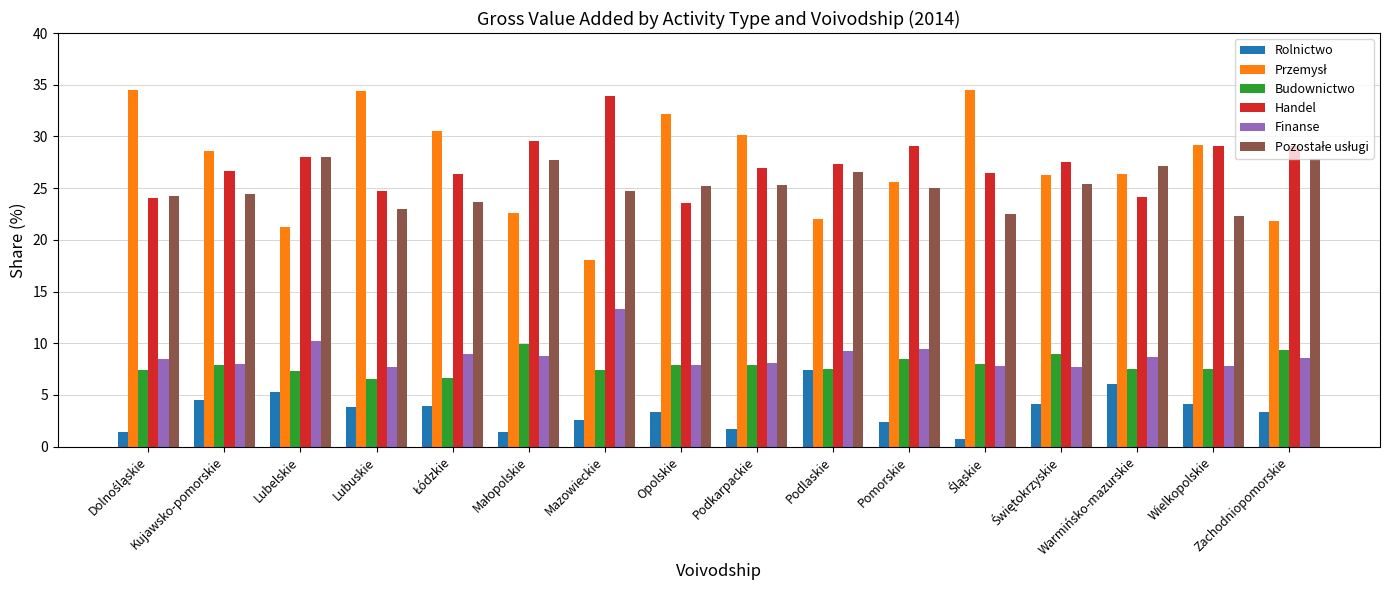

What is the spread (max minus min) of values at Kujawsko-pomorskie?

24.1